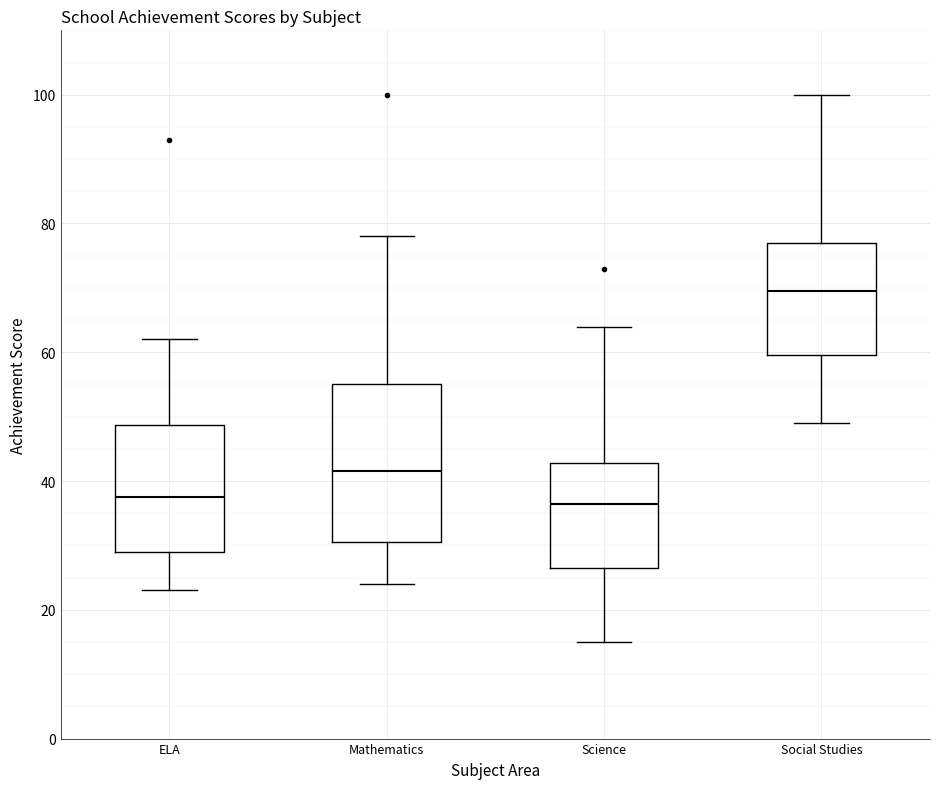

Reading left to right, transcribe this box plot: for each box, give where its median line is, the range the box spans, and where its two whiskers end, as read against the y-axis. The values are not printed on the chart, so give them approximately, as read against the axis.

ELA: median 38, box 30 to 48, whiskers 24 to 62
Mathematics: median 42, box 30 to 56, whiskers 24 to 78
Science: median 36, box 26 to 42, whiskers 16 to 64
Social Studies: median 70, box 60 to 78, whiskers 50 to 100